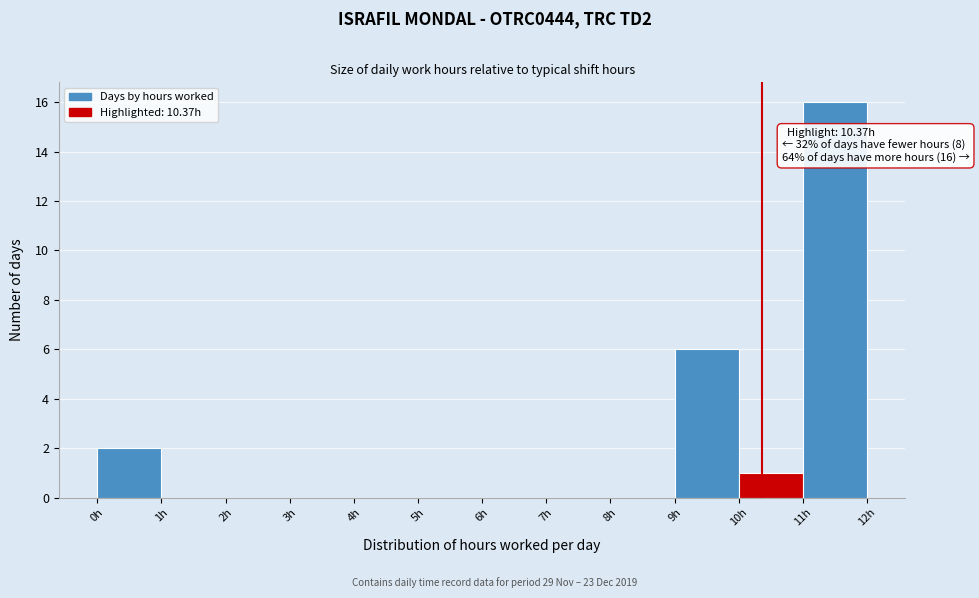

Over which range of the x-axis is the bar tallest?

11 to 12